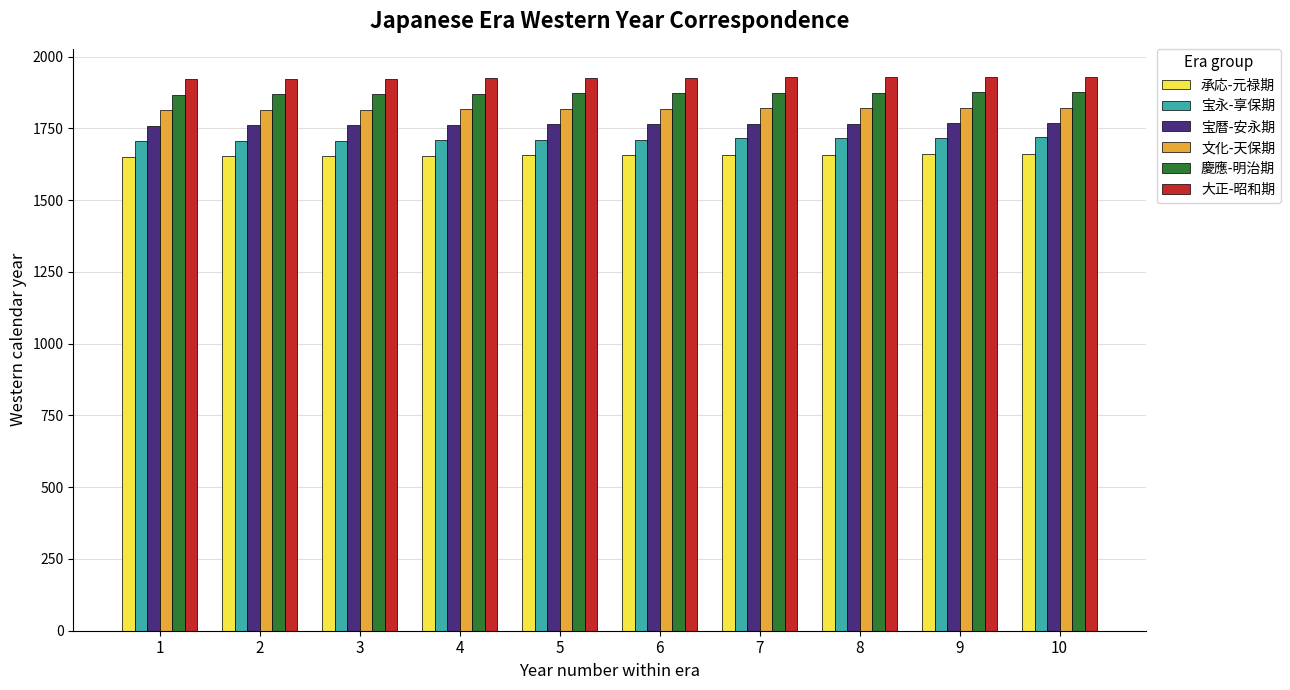

Rank the series by their average value, from highest to lowest.

大正-昭和期, 慶應-明治期, 文化-天保期, 宝暦-安永期, 宝永-享保期, 承応-元禄期